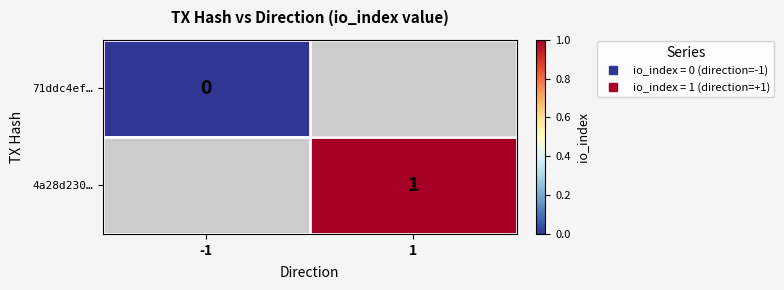

Is the value of 4a28d230… at -1 greater than the value of 71ddc4ef… at 1?

No